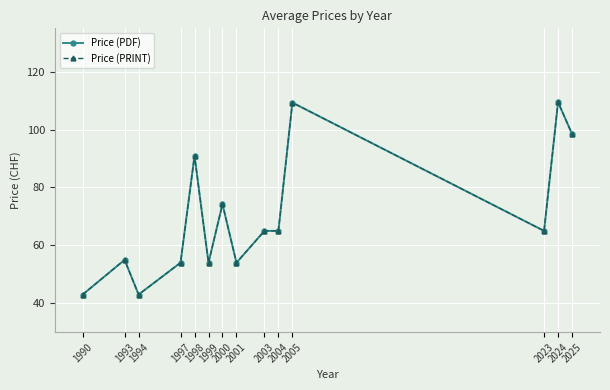

At which label does Price (PDF) reach its peak?

2024